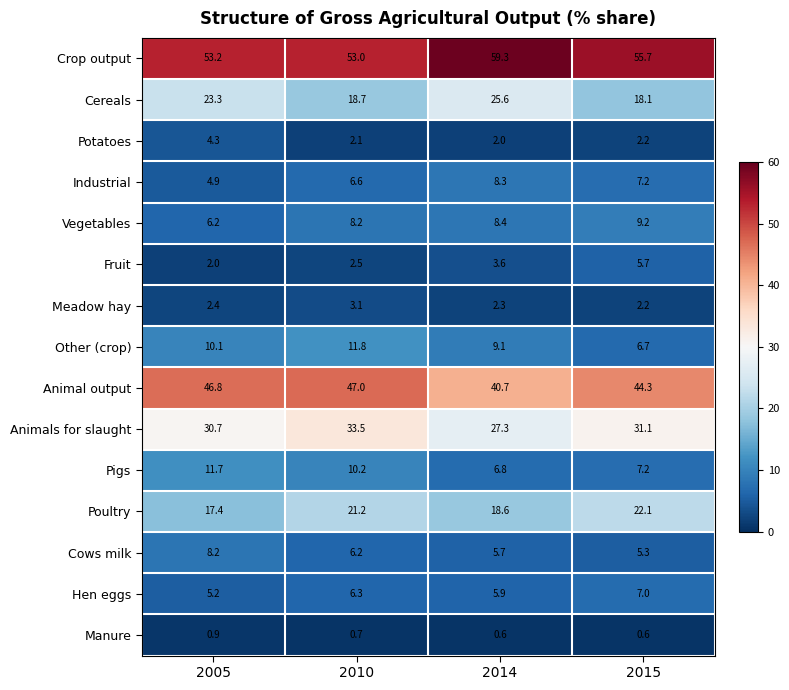

What is the minimum value for Vegetables?

6.2